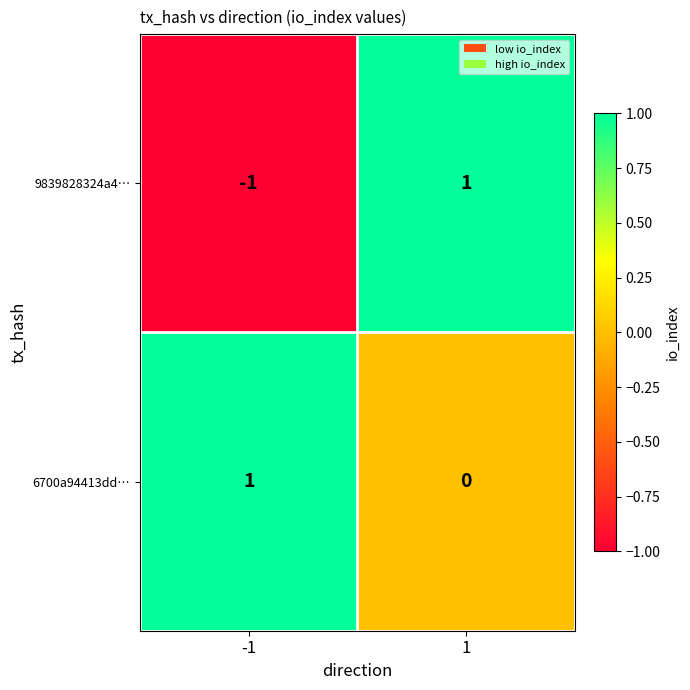

Which series has the largest range (max minus min)?

9839828324a4…